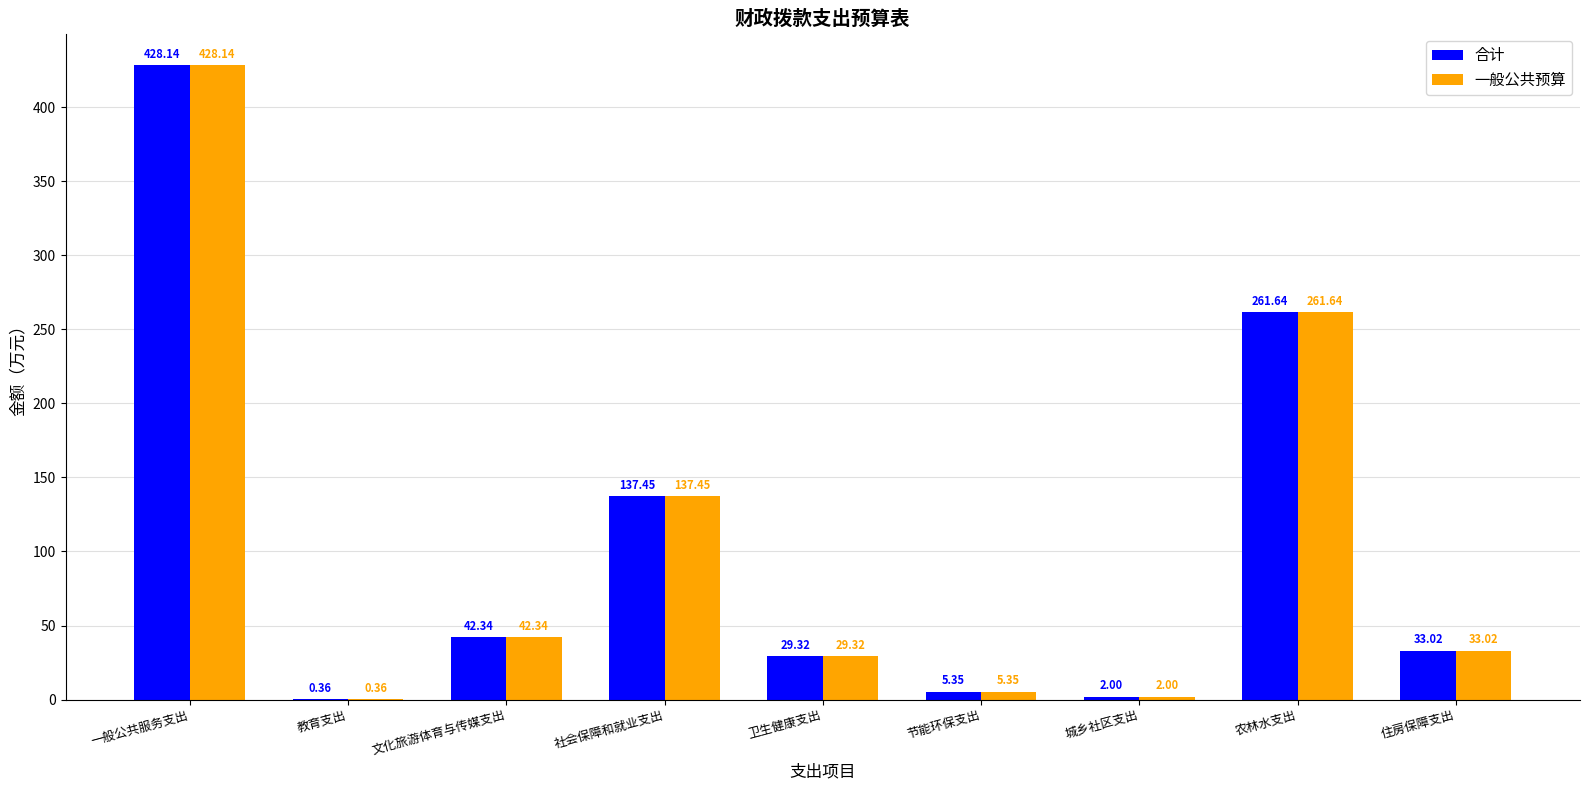

True or false: 合计 has a value of 29.3 at 卫生健康支出.

True